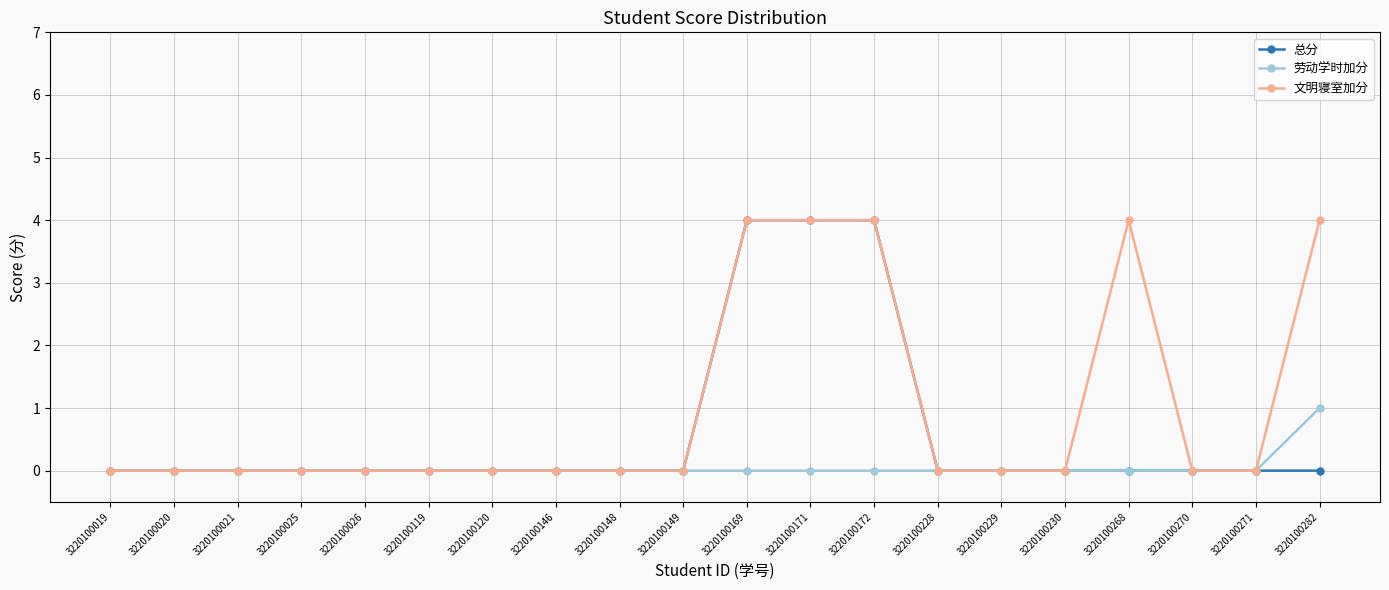

What is the total value across all series at 3220100169?

8